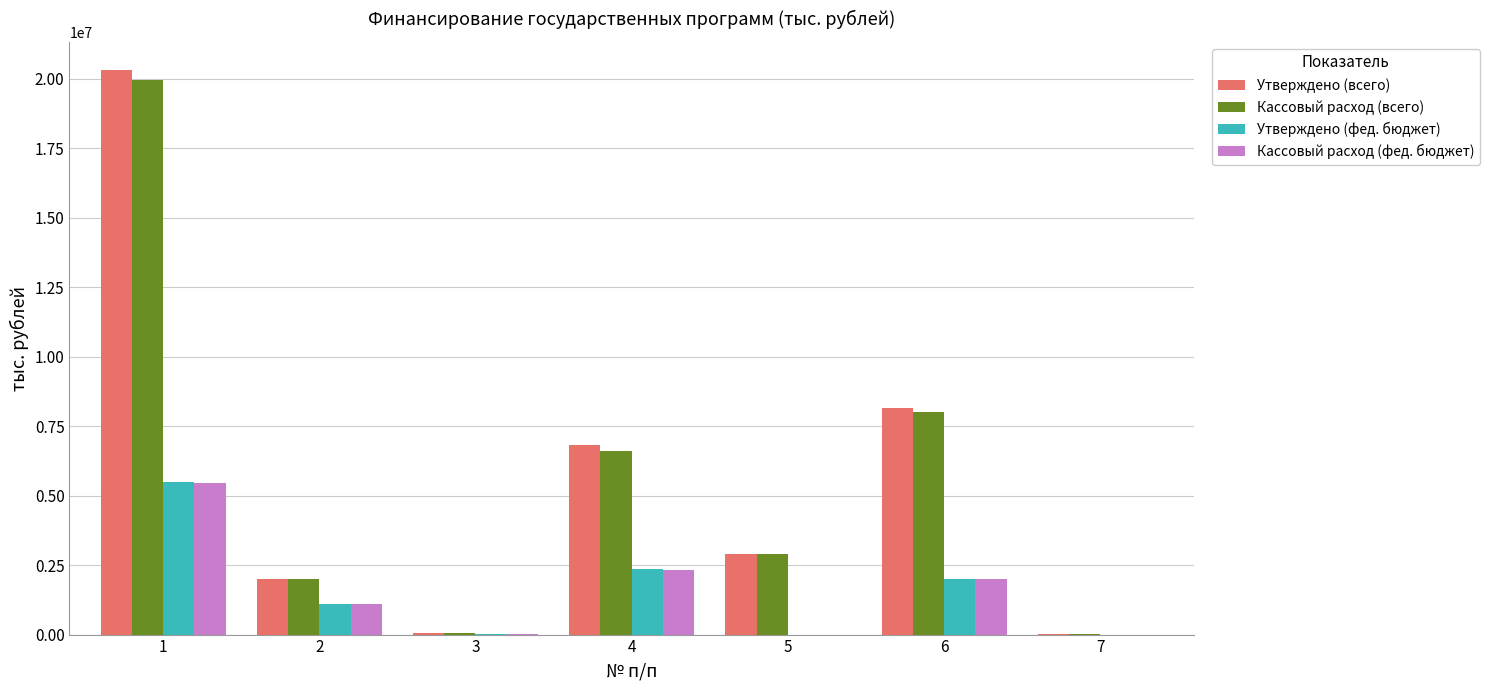

How many distinct data groups are displayed?

4